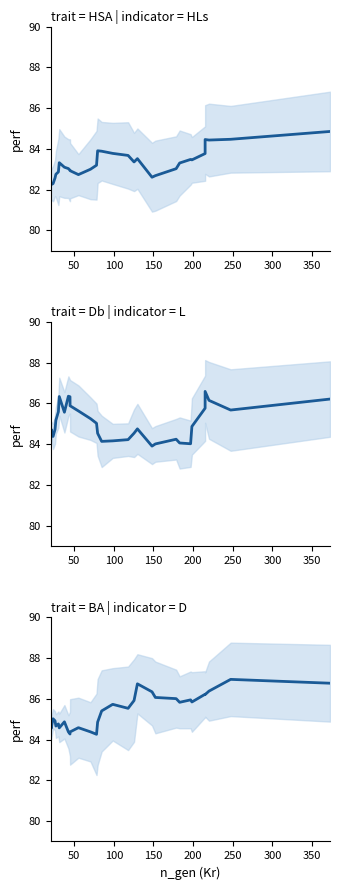

The value of Db/L at 24 is 57.0. True or false?

False